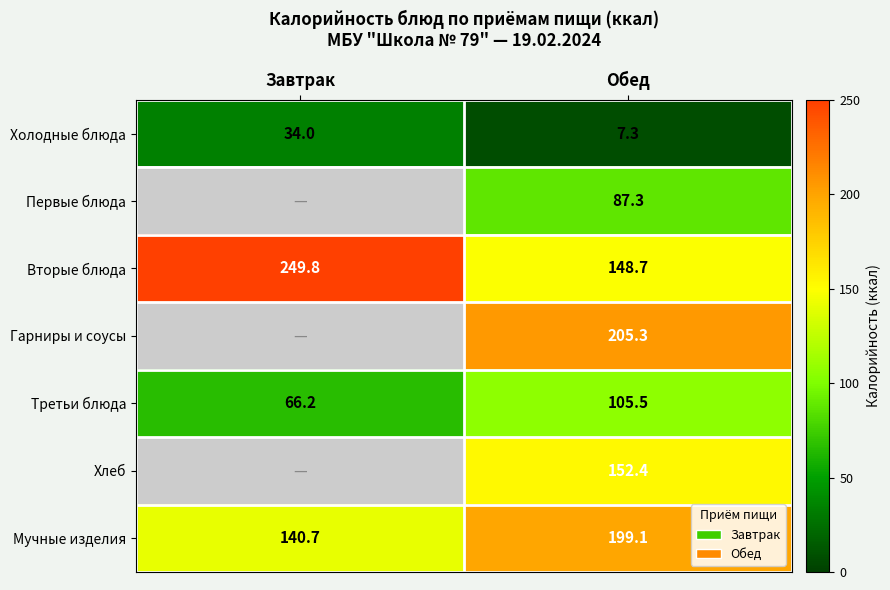

Is it true that Вторые блюда equals 168.1 at Завтрак?

False